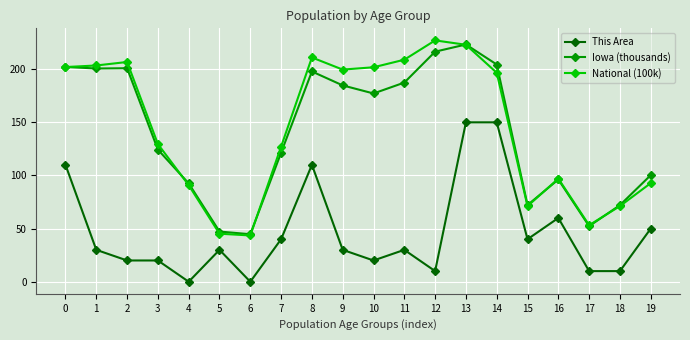

Does the chart have visible grid lines?

Yes